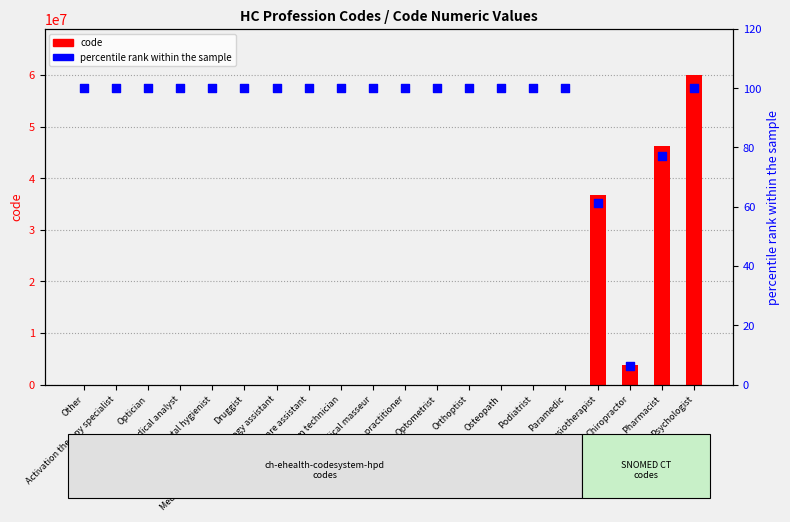

What is the total value across all series at Paramedic?

1600.0